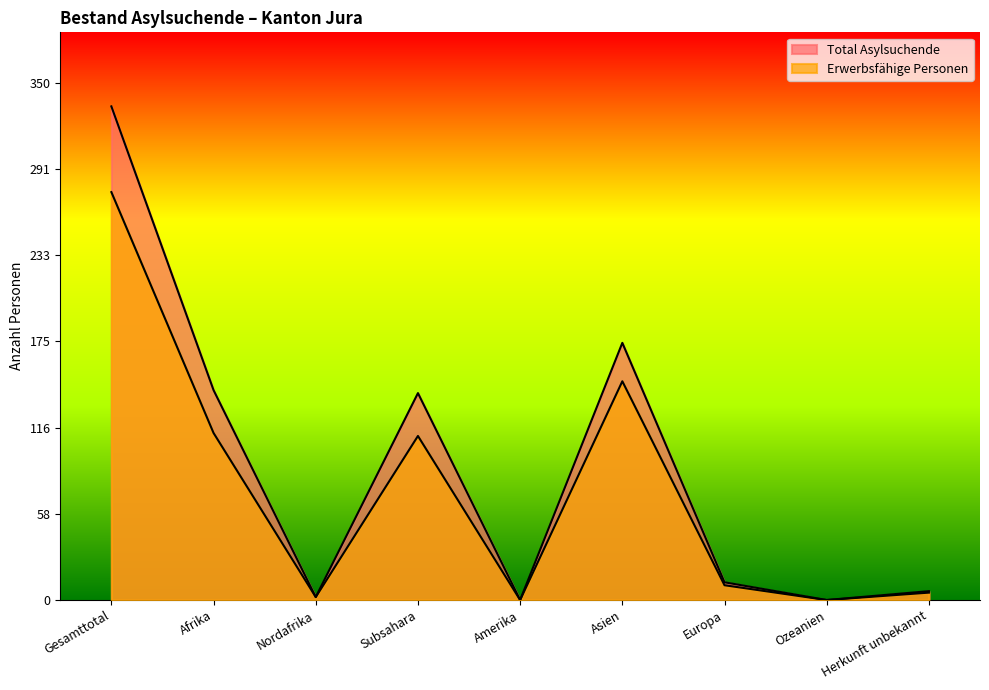

Is the value of Erwerbsfähige Personen at Amerika greater than the value of Total Asylsuchende at Amerika?

No